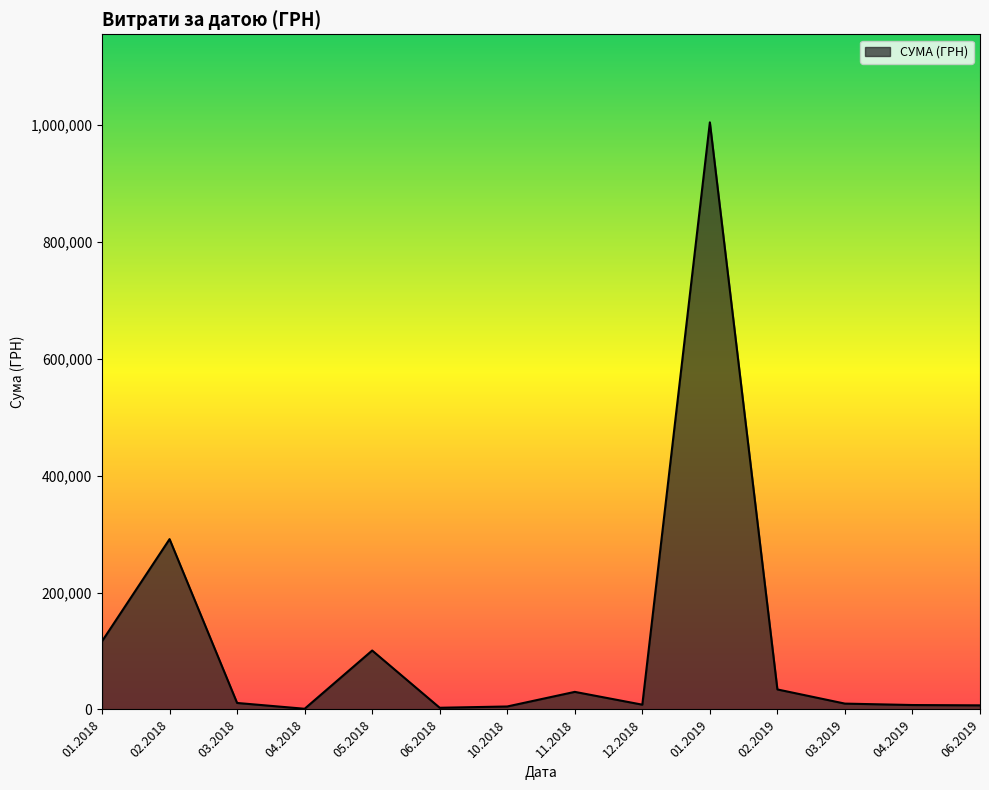

Is it true that the value at 01.2018 is 116719.1?

True